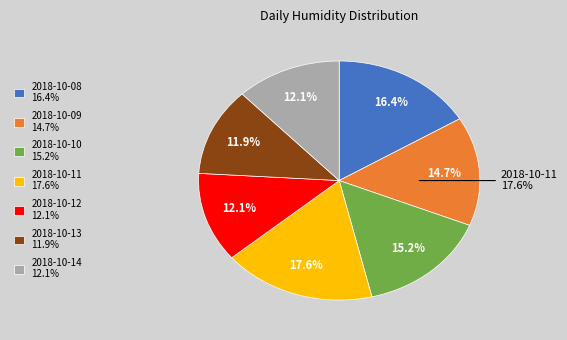

What percentage is the 2018-10-13 slice, to the nearest percent?

12%